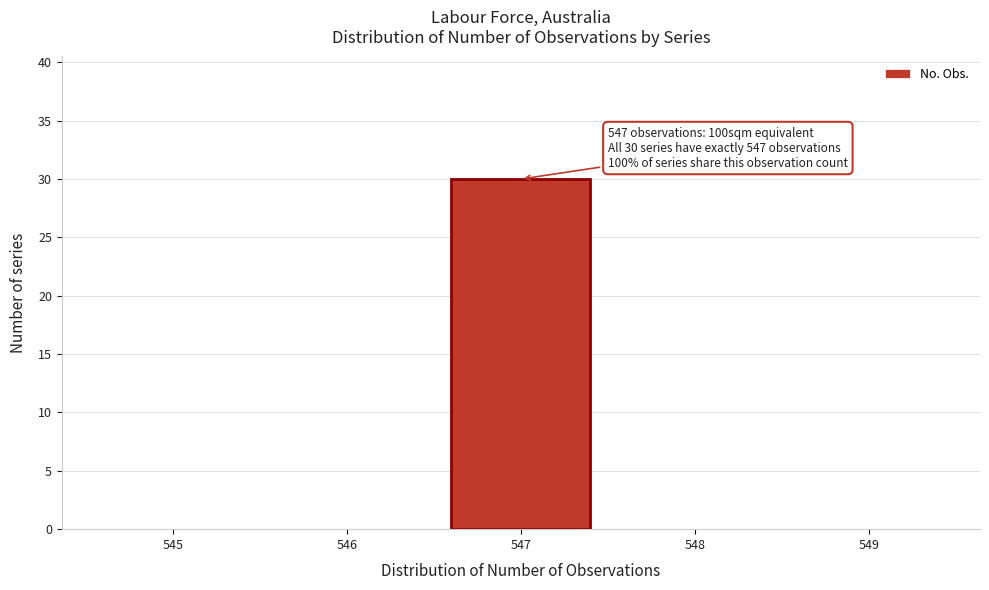

Over which range of the x-axis is the bar tallest?

546.5 to 547.5